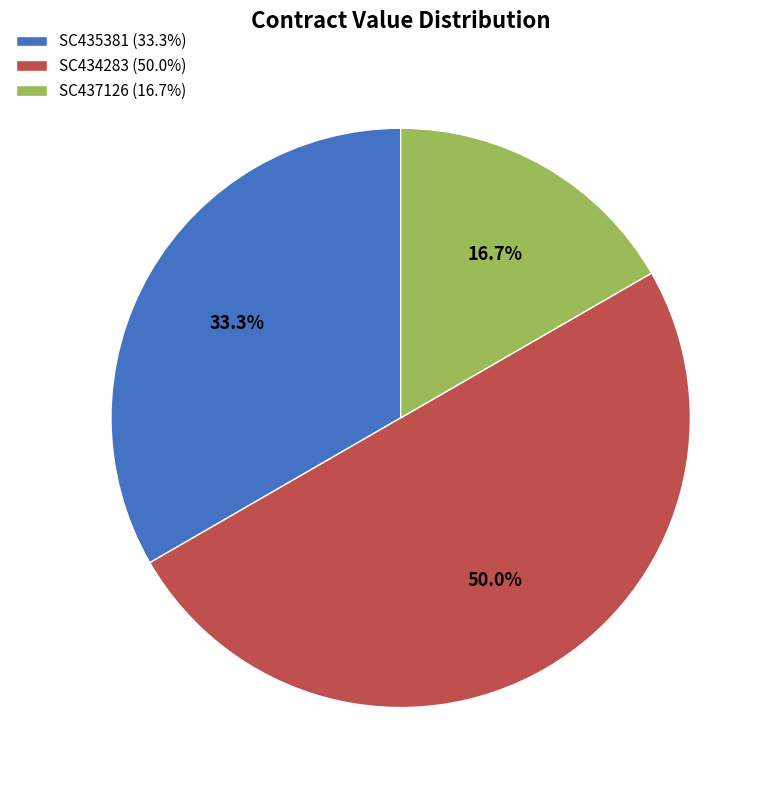

The SC434283 slice represents 65% of the pie. True or false?

False